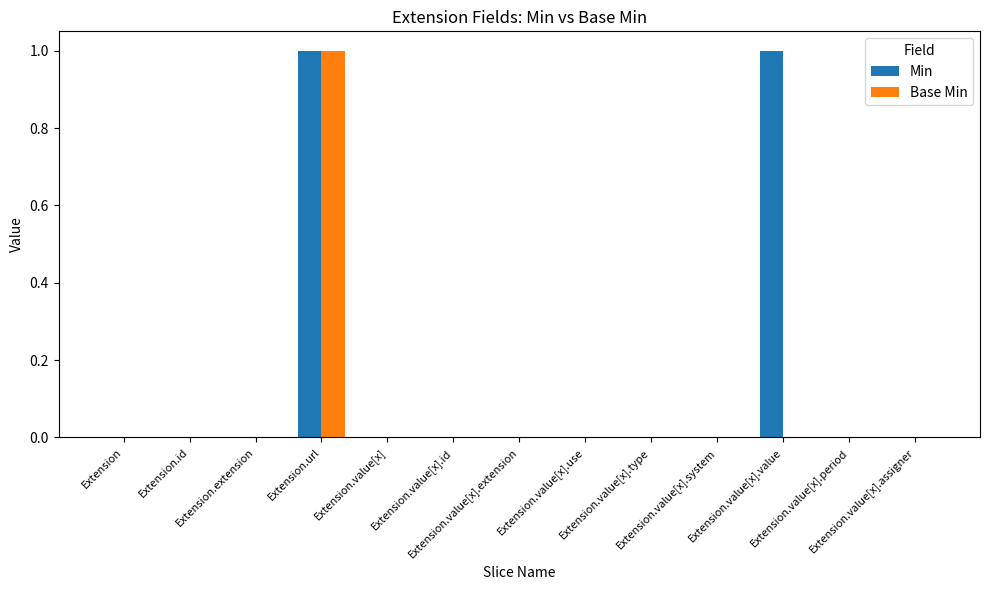

Which series has the largest total across all categories?

Min